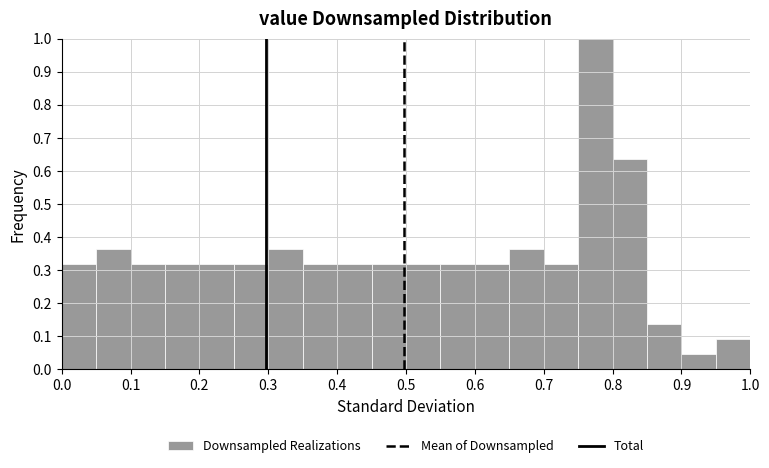

What is the height of the bar covering 0.70 to 0.75 on the x-axis? The values are not printed on the chart, so give them approximately, as read against the axis.

0.32